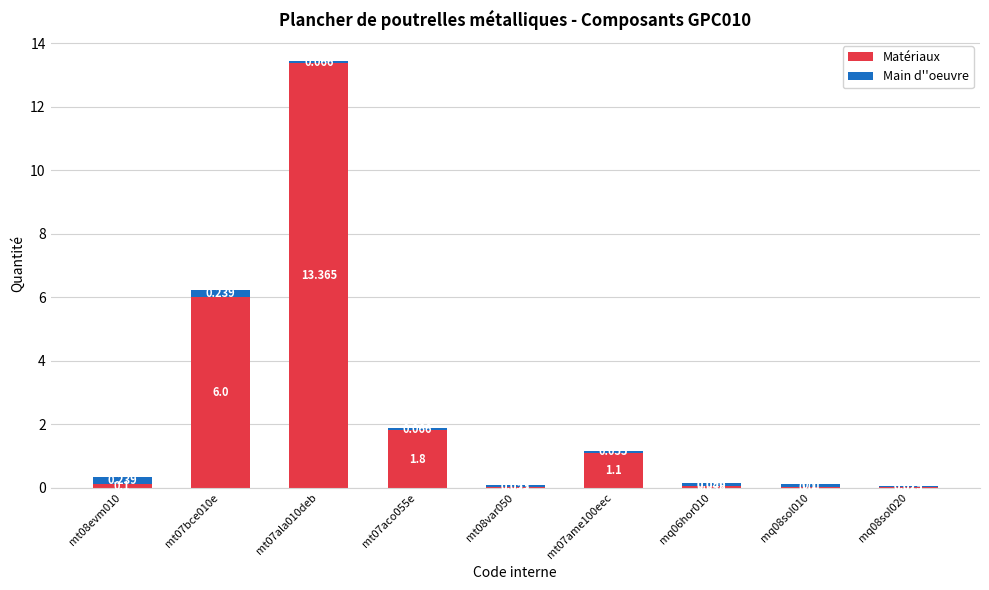

Are the bars grouped side by side (vs. stacked)?

No